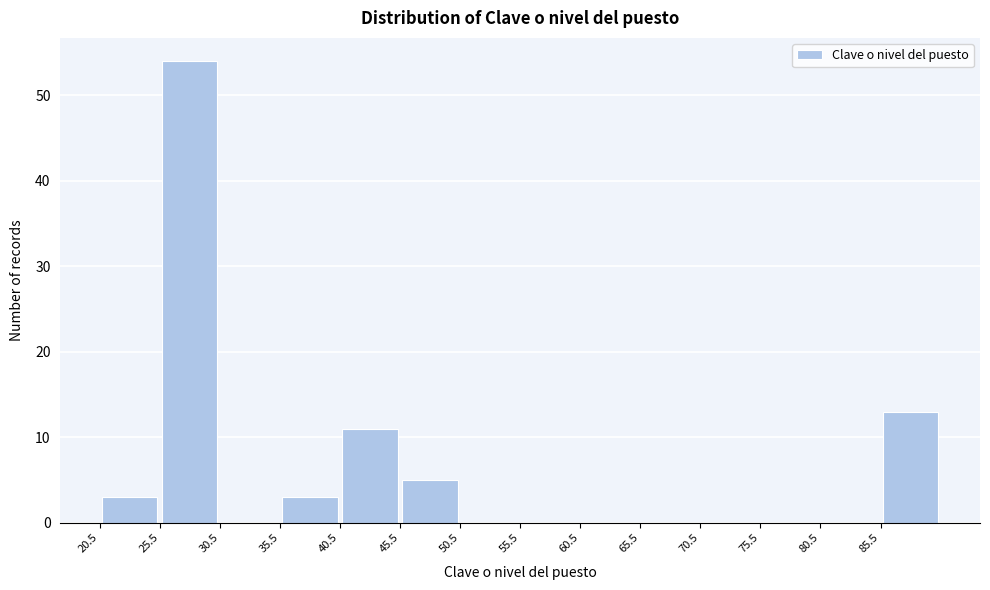

Reading left to right, transcribe this chart: for each bar, give the range it covers on the x-axis and its height. The values are not printed on the chart, so give them approximately, as read against the axis.

20.5 to 25.5: 3
25.5 to 30.5: 54
30.5 to 35.5: 0
35.5 to 40.5: 3
40.5 to 45.5: 11
45.5 to 50.5: 5
50.5 to 55.5: 0
55.5 to 60.5: 0
60.5 to 65.5: 0
65.5 to 70.5: 0
70.5 to 75.5: 0
75.5 to 80.5: 0
80.5 to 85.5: 0
85.5 to 90.5: 13